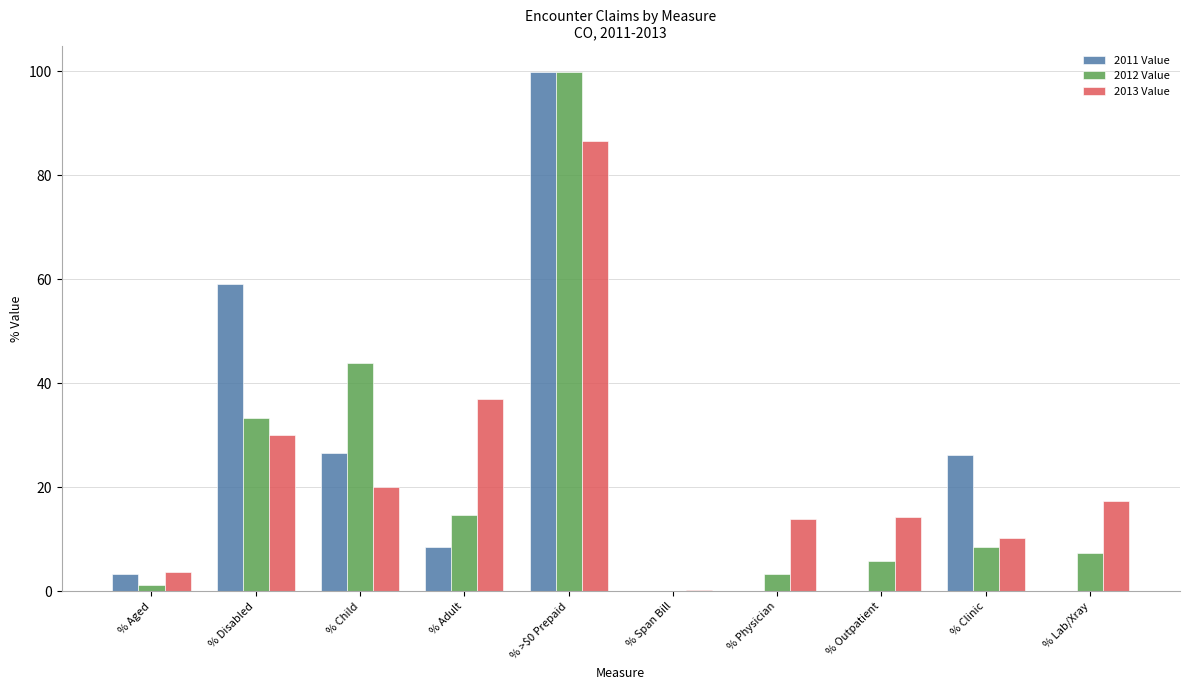

True or false: 2013 Value has a value of 53.1 at % >$0 Prepaid.

False